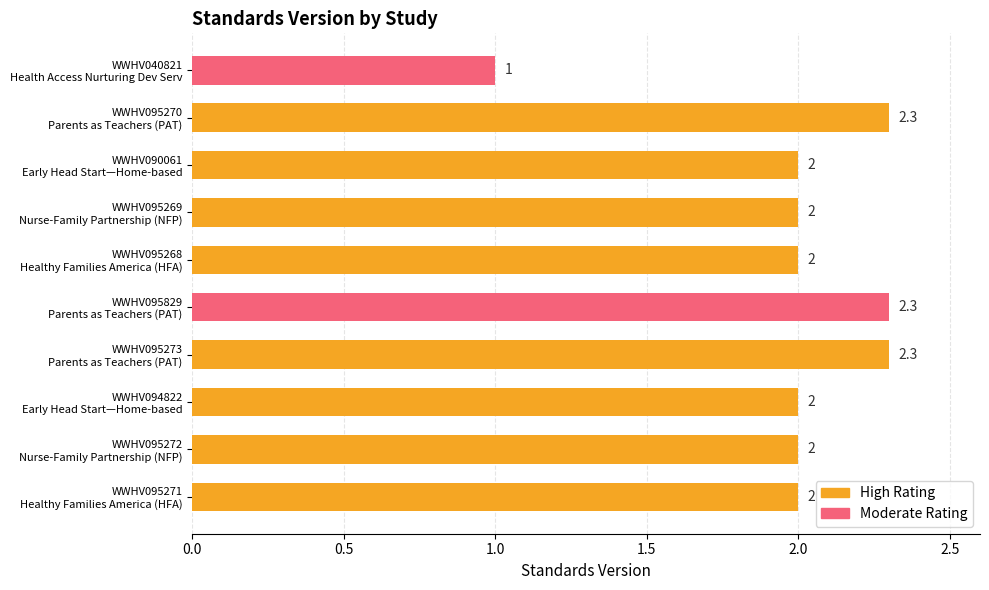

Reading bottom to top, what are all the values shown in this chart?

2.0	2.0	2.0	2.3	2.3	2.0	2.0	2.0	2.3	1.0